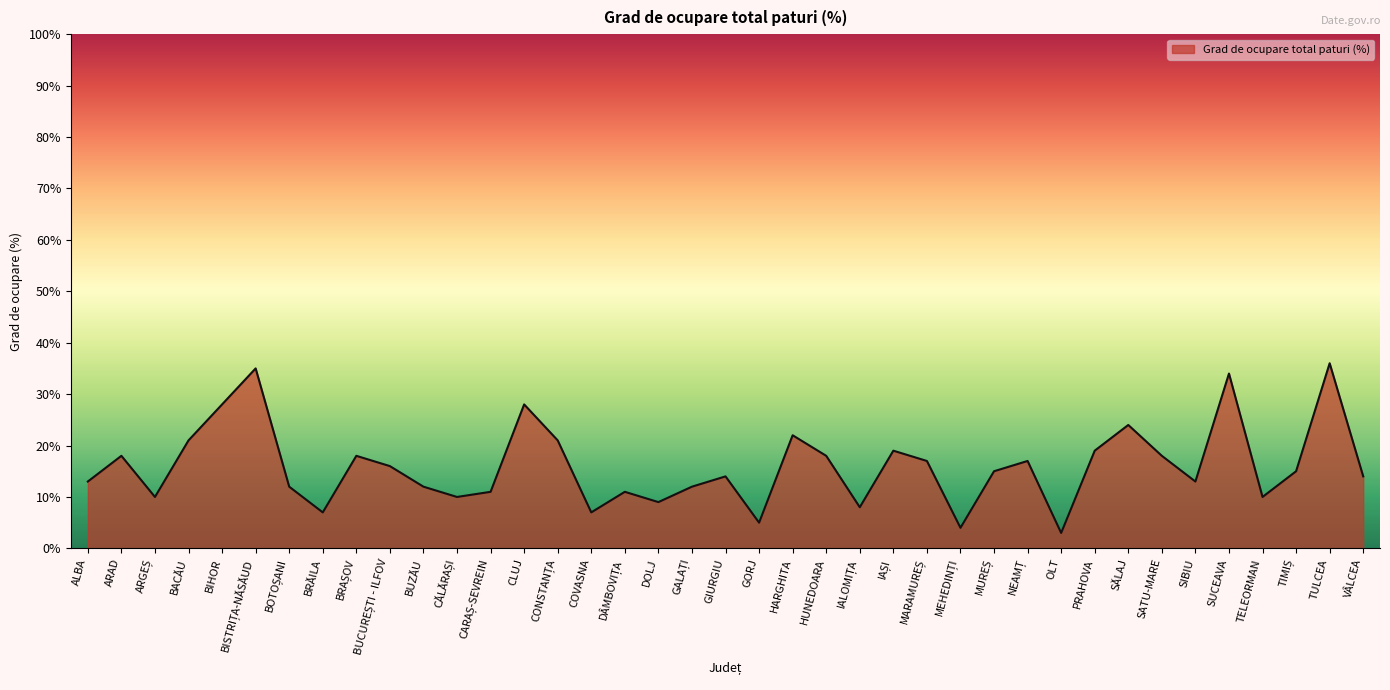

Approximately how many times larger is the value at TULCEA compared to COVASNA?

5.1